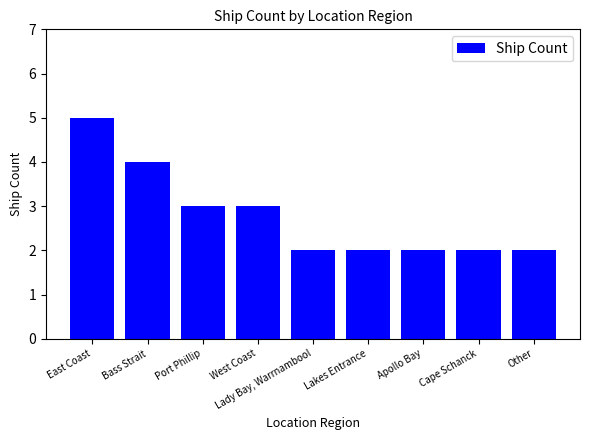

How many categories are shown in the chart?

9